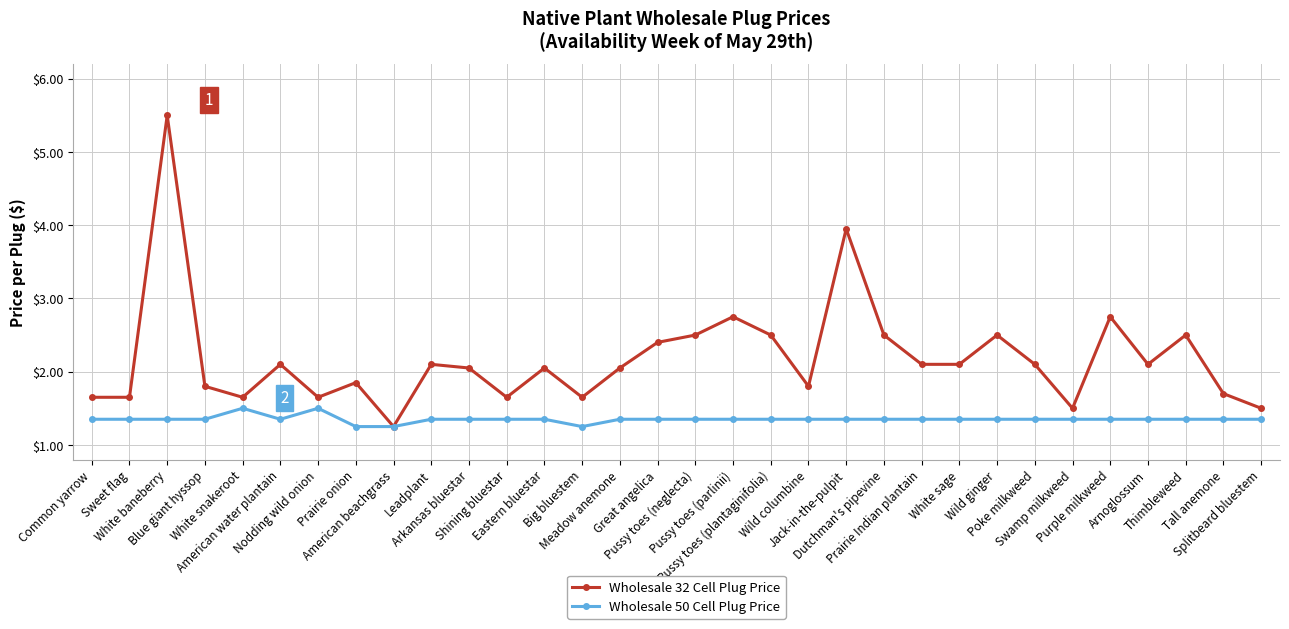

Rank the series by their average value, from highest to lowest.

Wholesale 32 Cell Plug Price, Wholesale 50 Cell Plug Price